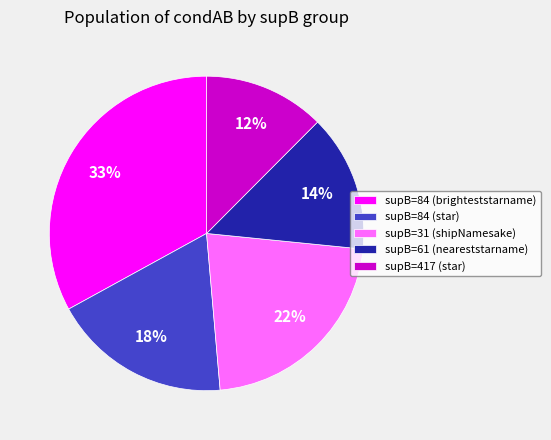

Do supB=417 (star) and supB=84 (brighteststarname) together represent more than half of the pie?

No